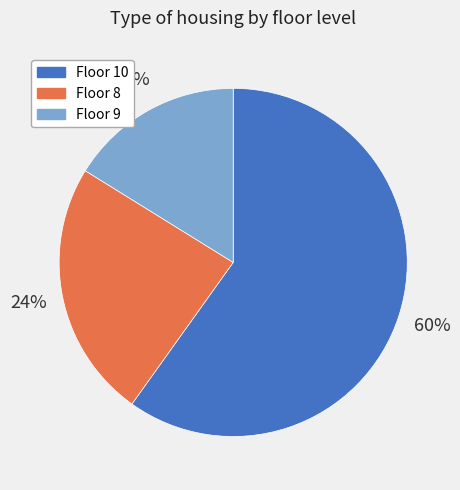

Rank the categories by value from lowest to highest.

Floor 9, Floor 8, Floor 10